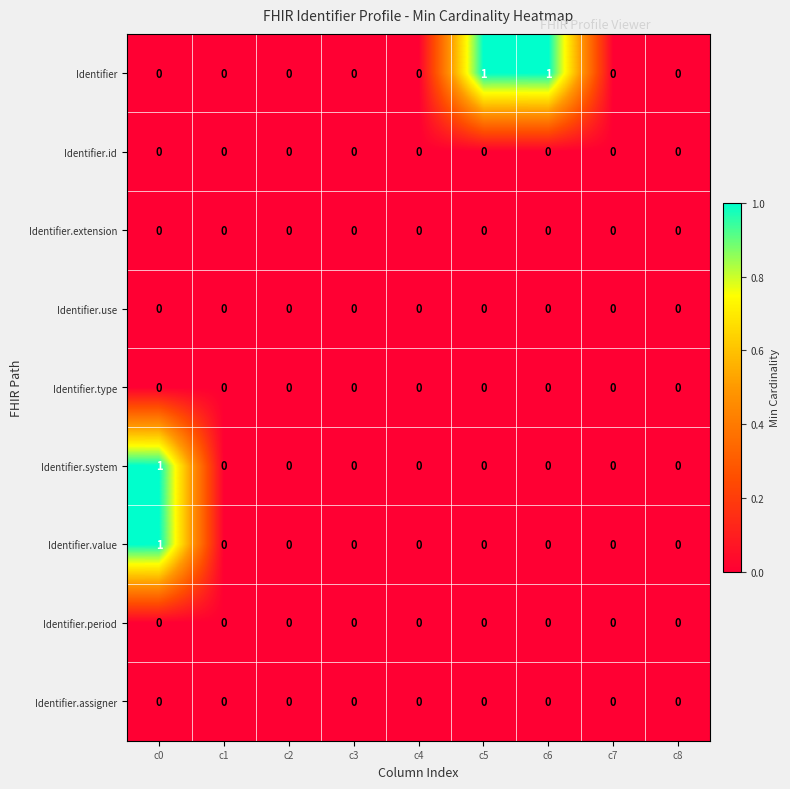

The Identifier.assigner series shows 0 at c0. True or false?

True